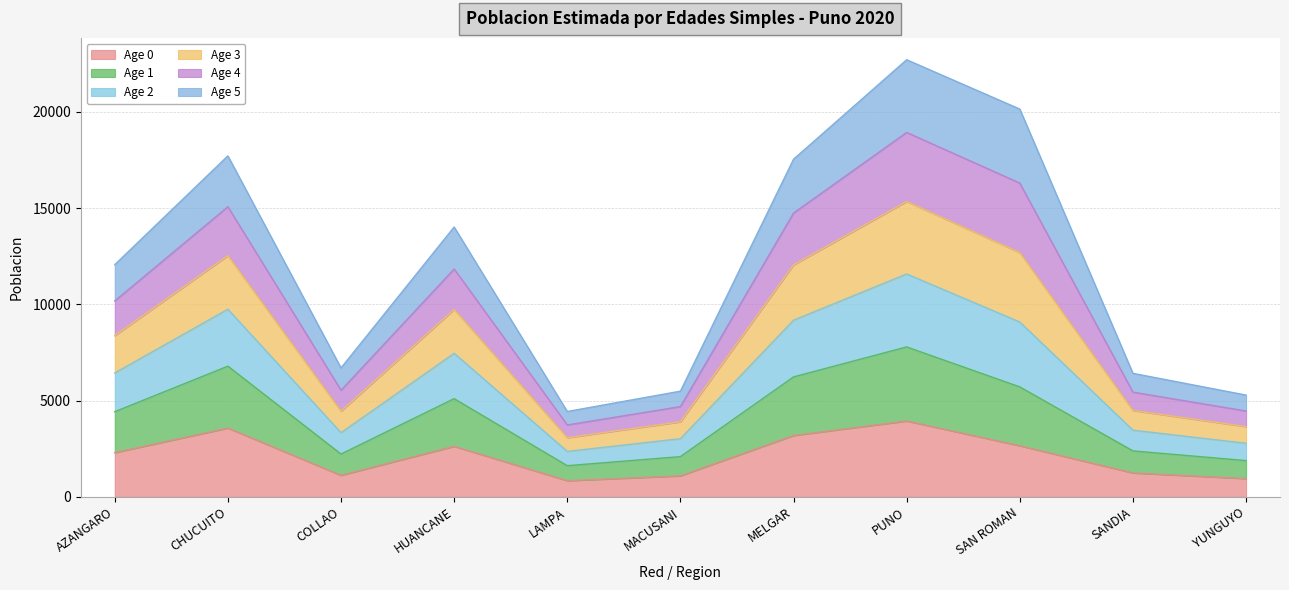

Is the value of Age 0 at SANDIA greater than the value of Age 3 at HUANCANE?

No